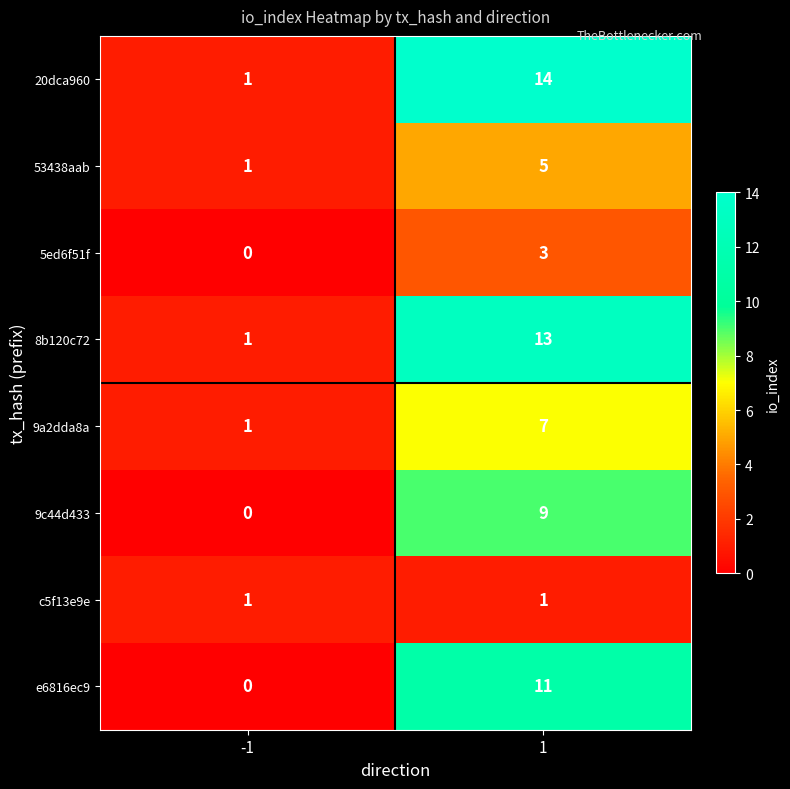

Which series has the largest total across all categories?

20dca960